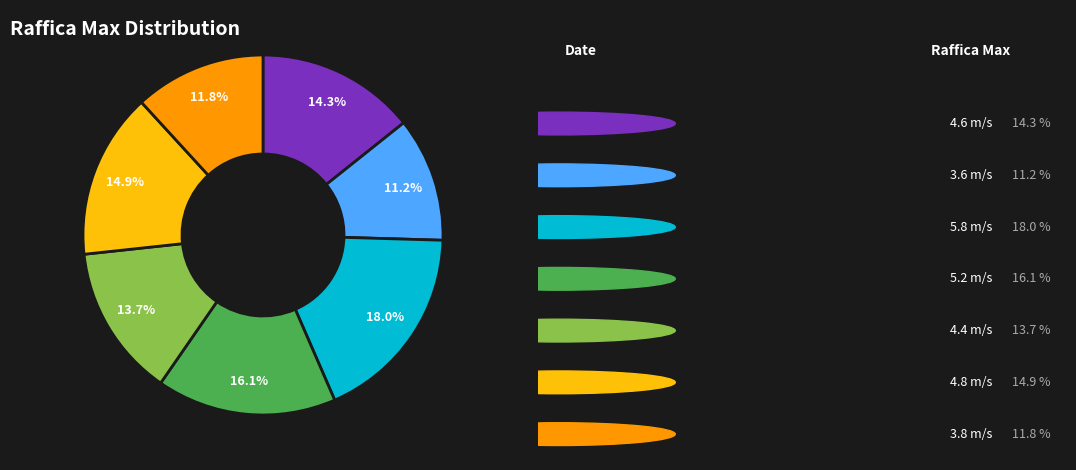

Does any single category account for the majority?

No